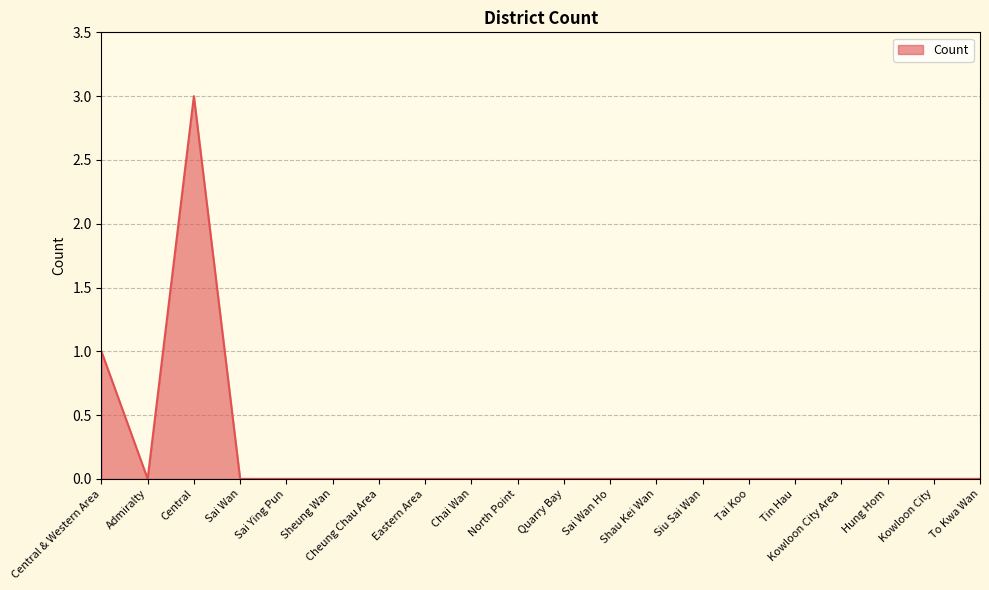

The chart shows a value of 1 at Eastern Area. True or false?

False